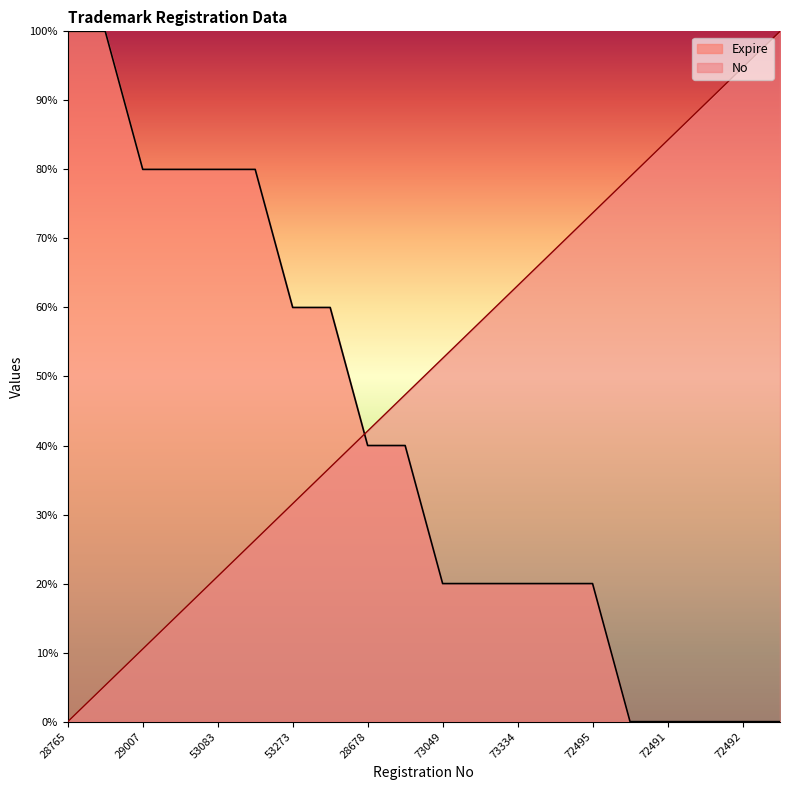

Is it true that Expire equals 60.0 at 28272?

True